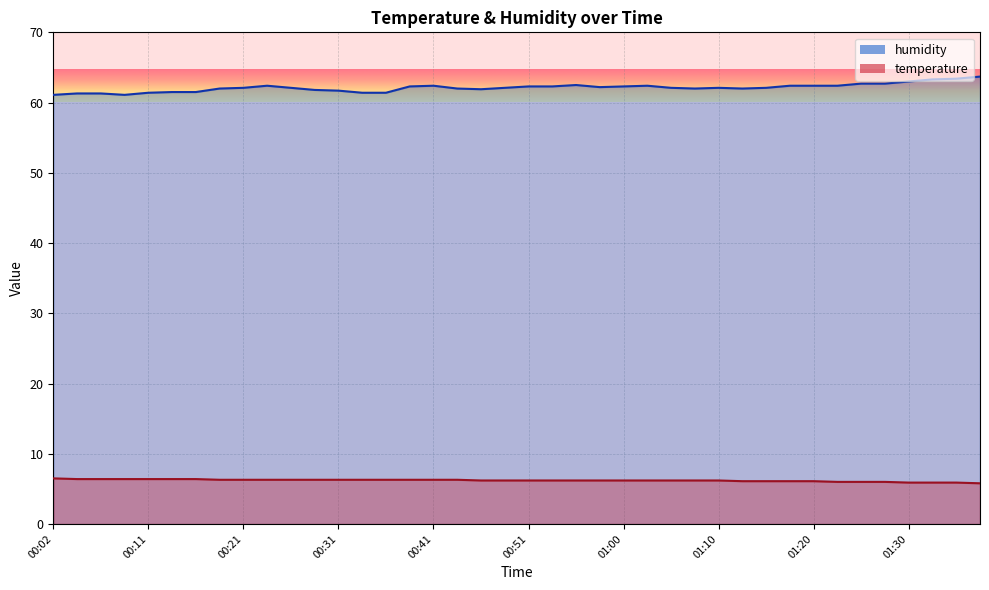

Rank the series by their average value, from lowest to highest.

temperature, humidity